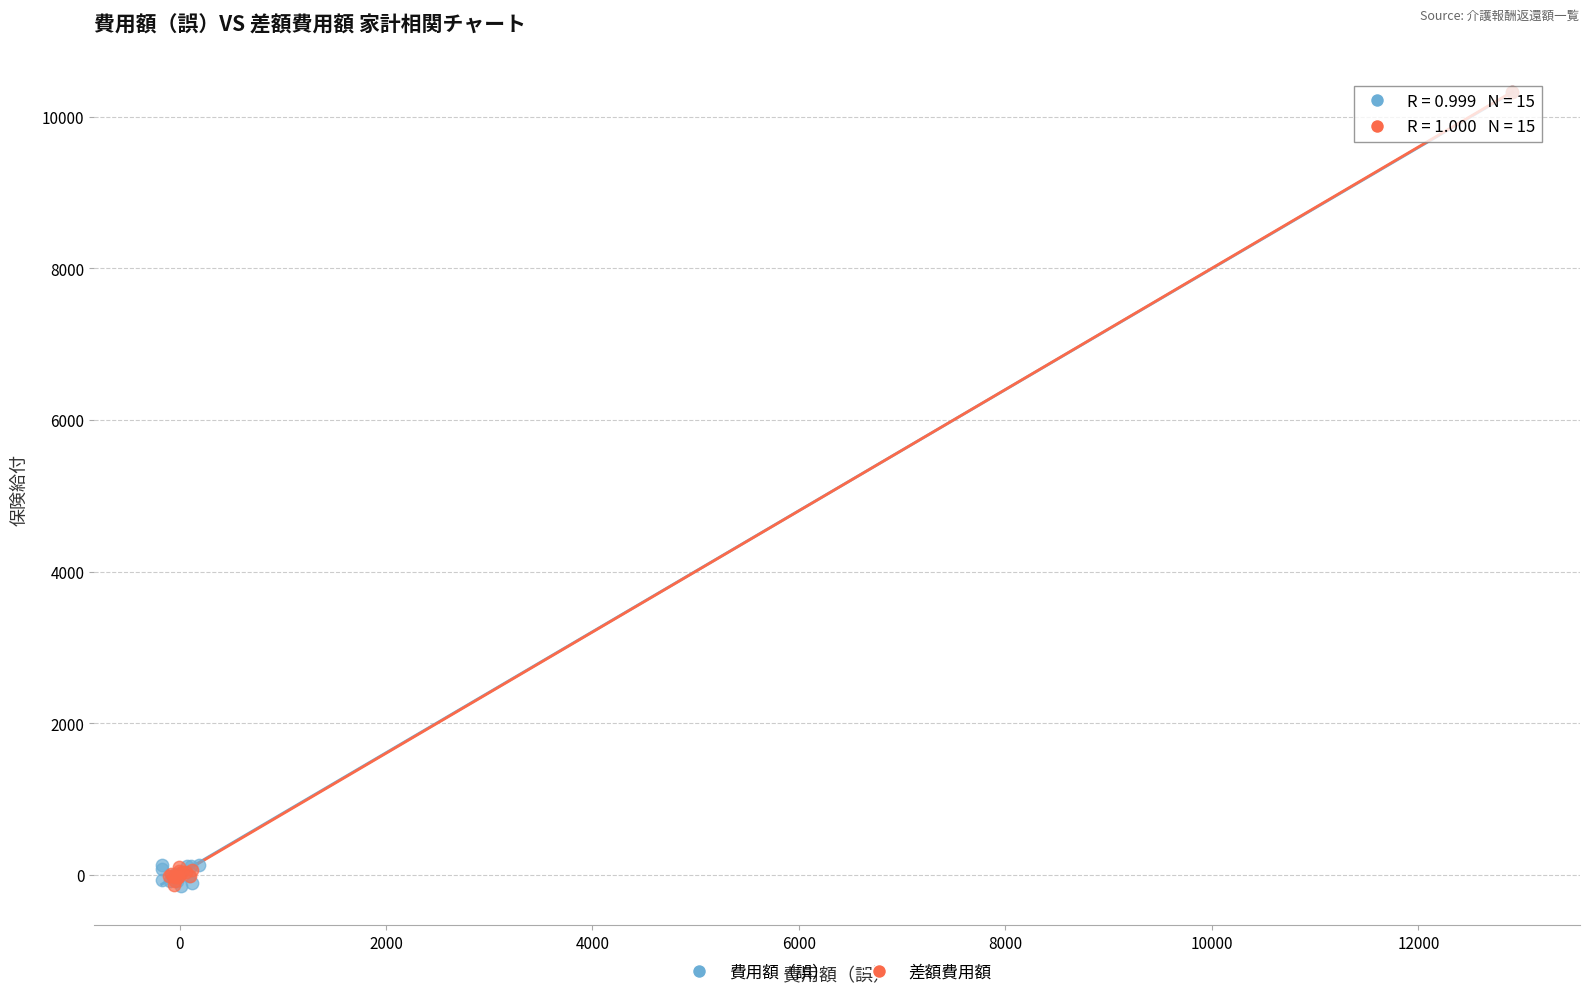

What are all the series names shown in the legend?

費用額（誤）, 差額費用額